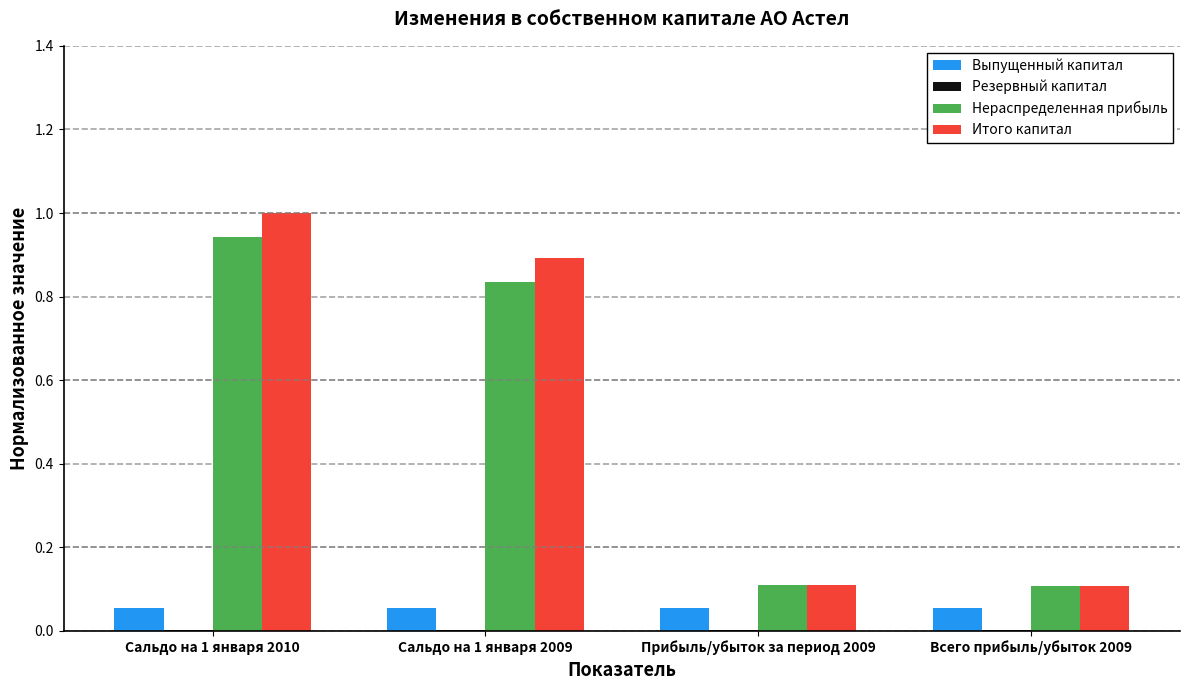

Between Сальдо на 1 января 2009 and Прибыль/убыток за период 2009, which series saw the biggest shift?

Итого капитал